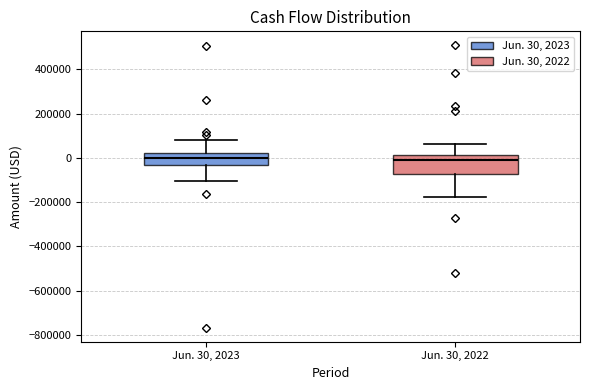

Where does the median line of the box for Jun. 30, 2023 sit on the y-axis? The values are not printed on the chart, so give them approximately, as read against the axis.

0